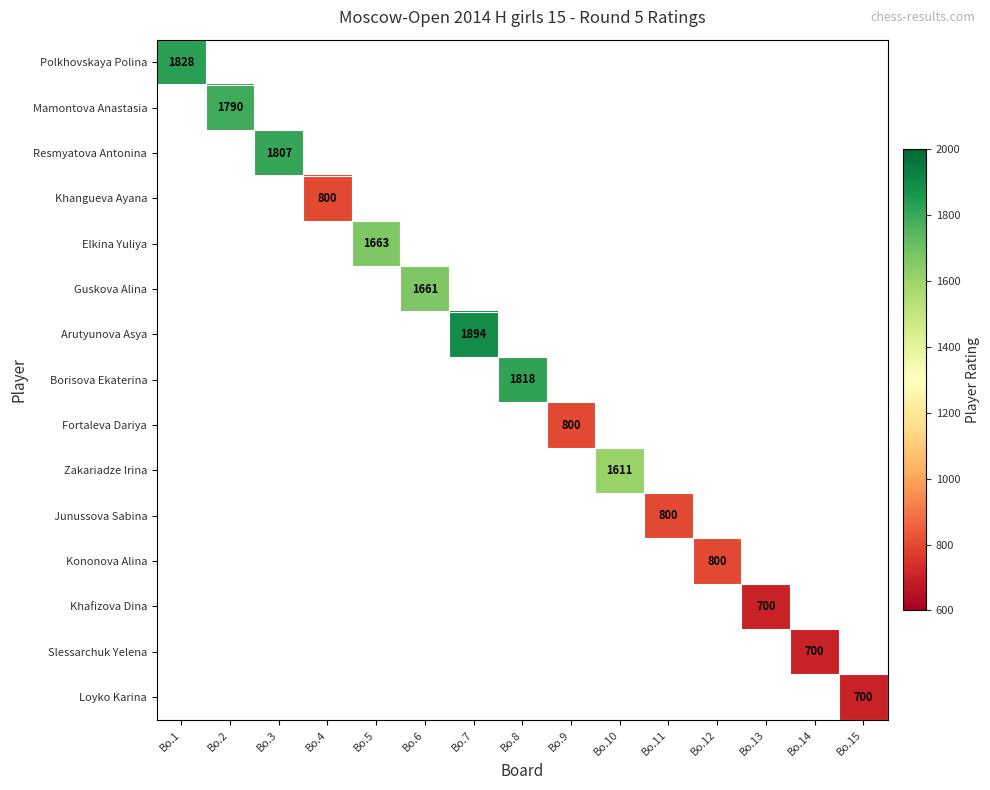

True or false: Resmyatova Antonina has a value of 3022 at Bo.3.

False